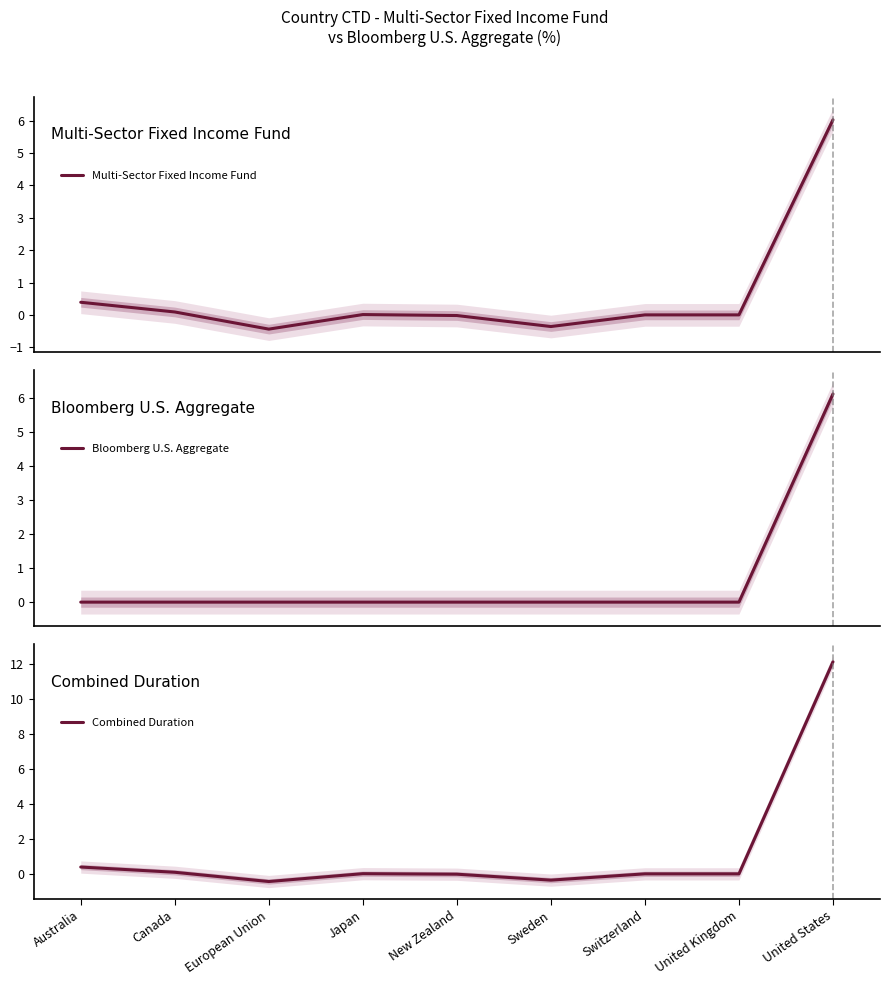

What position from the right is Sweden?

4